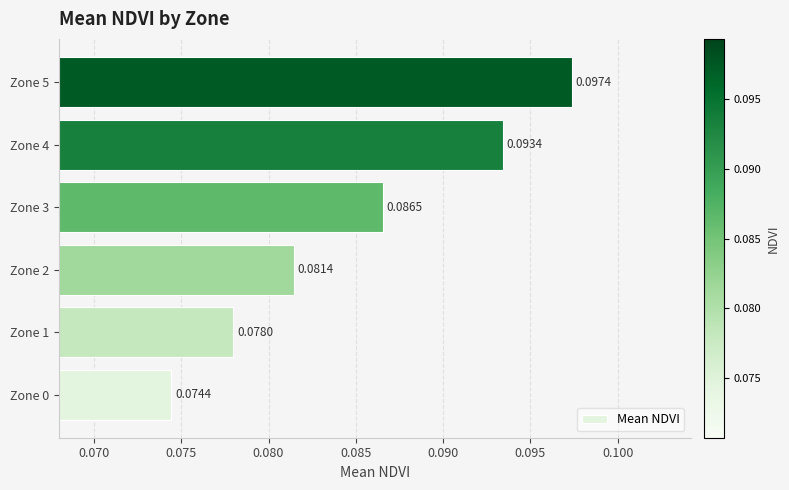

Which has a higher value, Zone 1 or Zone 5?

Zone 5